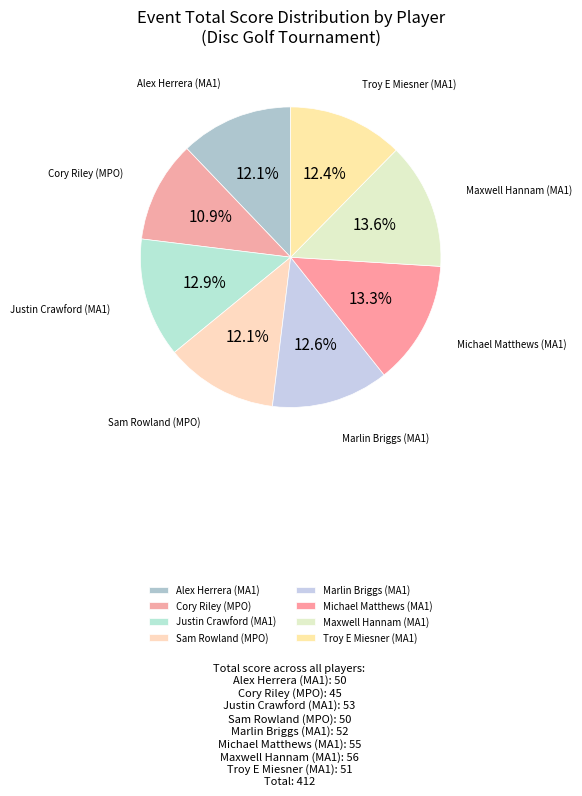

Which category has the smallest portion of the pie?

Cory Riley (MPO)